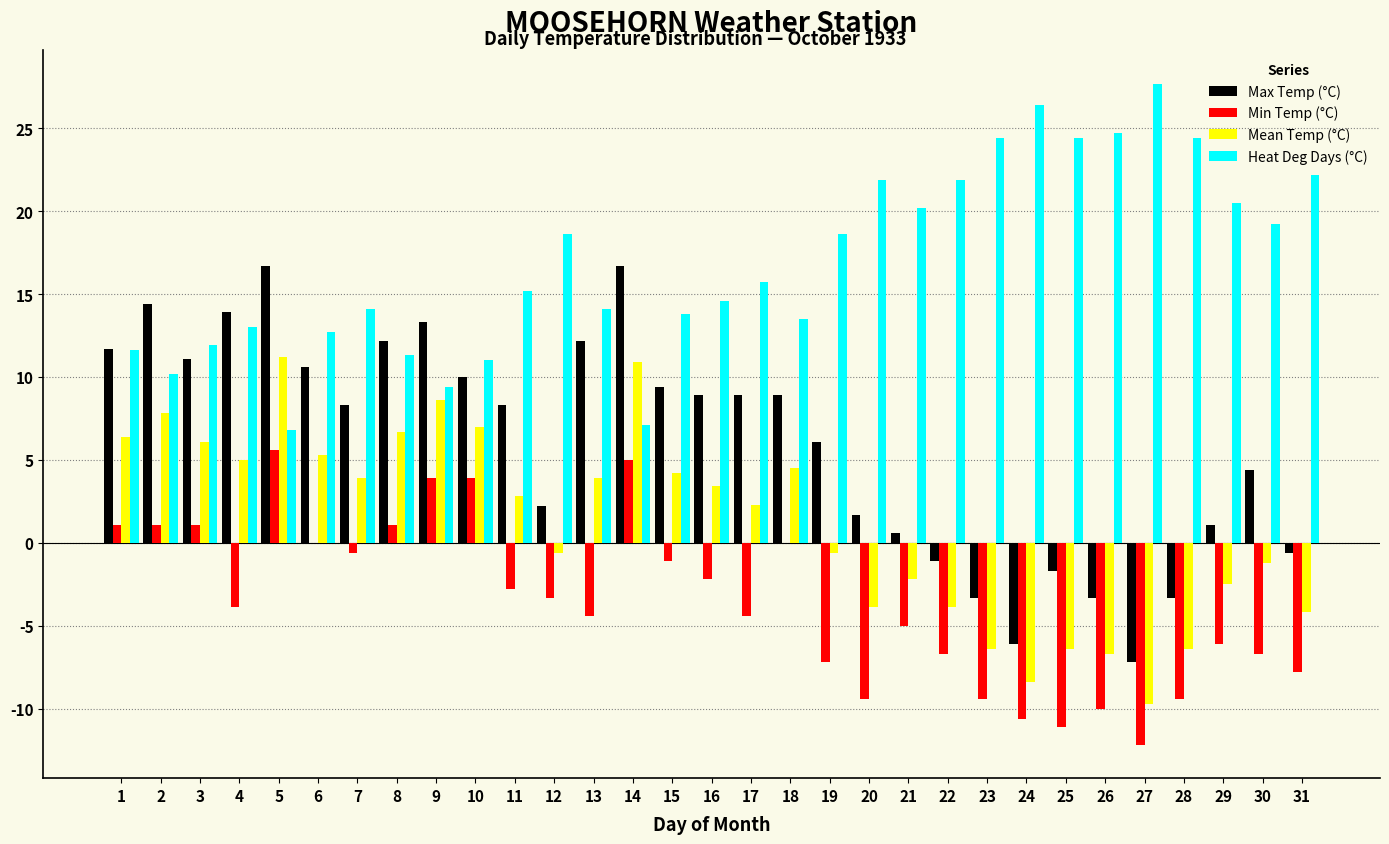

What is the sum of all Heat Deg Days (°C) values?

521.1